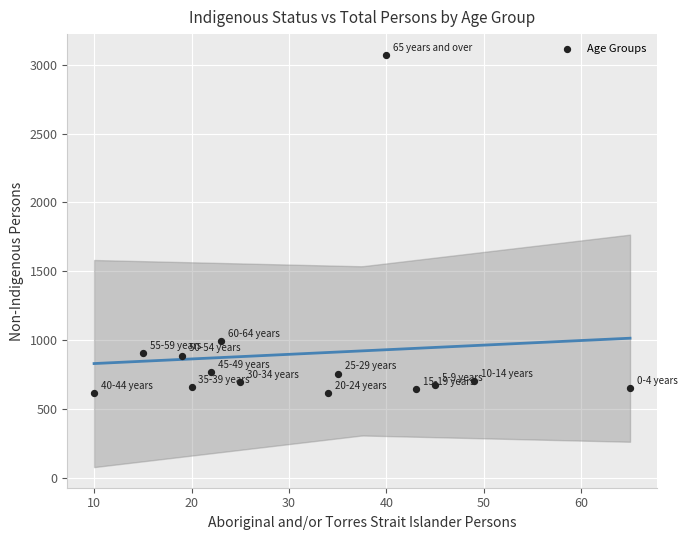

What Y value in the scatter plot is closest to 1844?

994